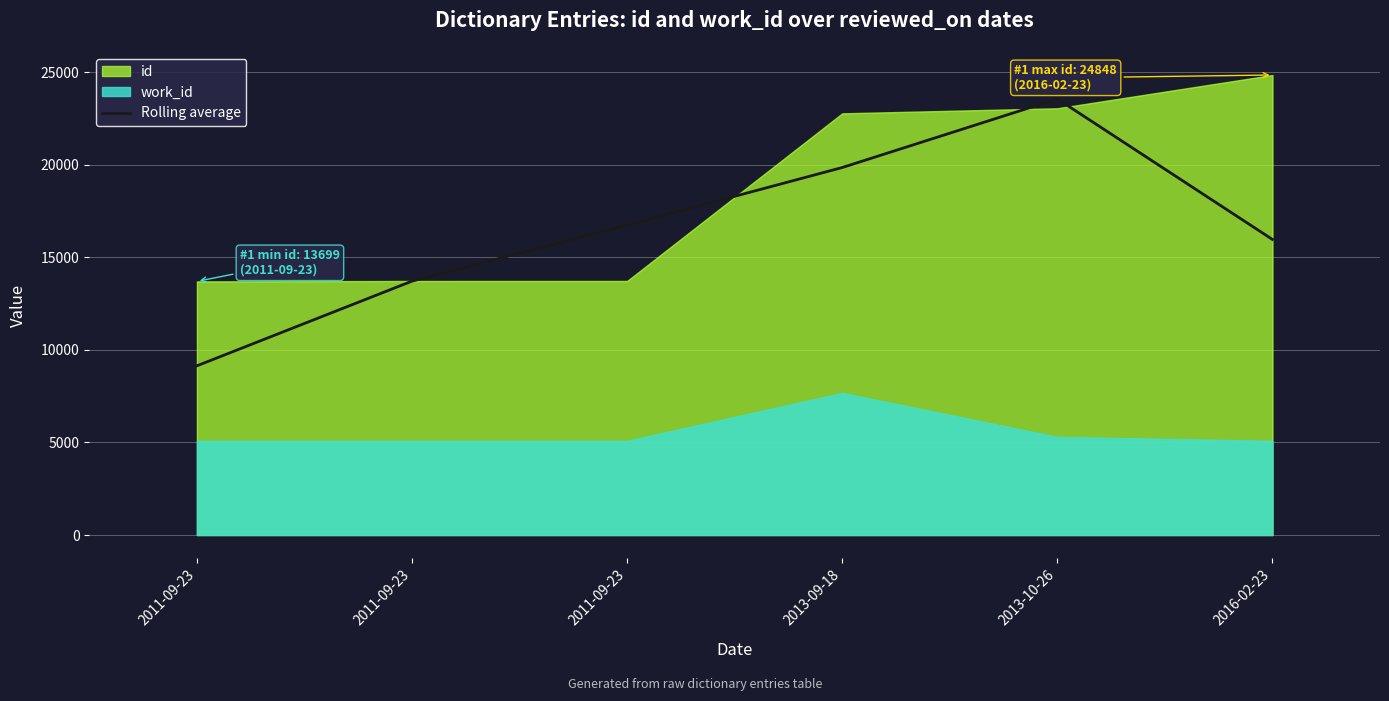

At which category does the data reach its first local peak?

2013-10-26